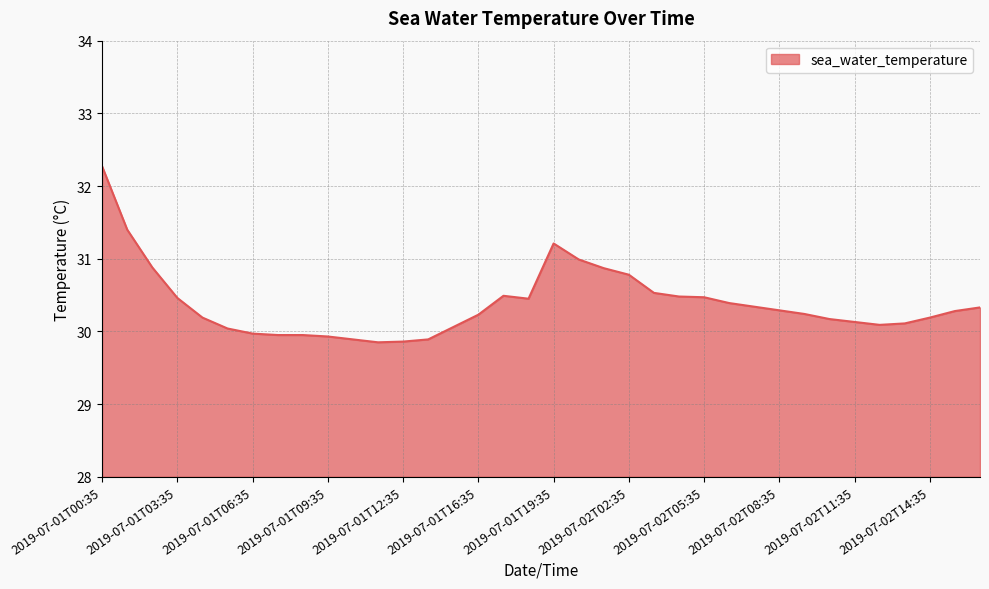

What is the minimum value shown in the chart?

29.9